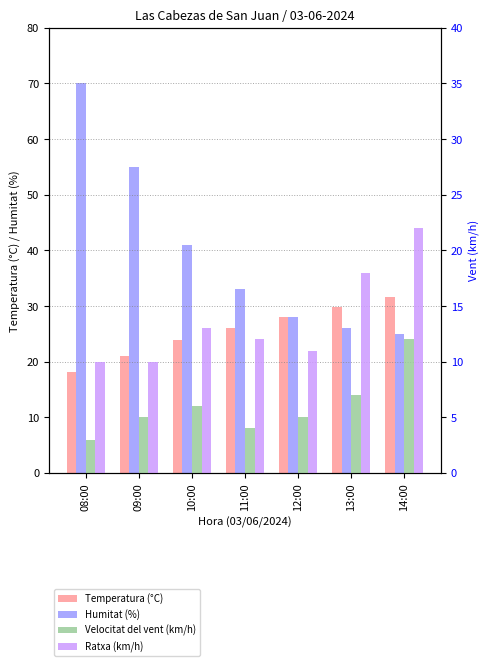

What is the difference between the Velocitat del vent (km/h) values at 14:00 and 09:00?

7.0